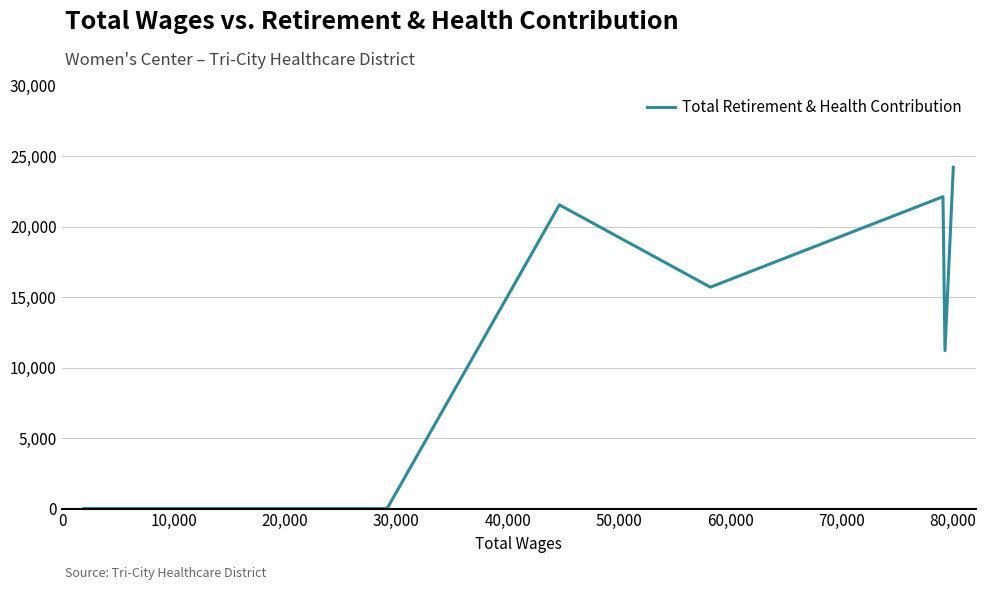

How many interior local peaks (higher than both neighbors) does the data have?

2